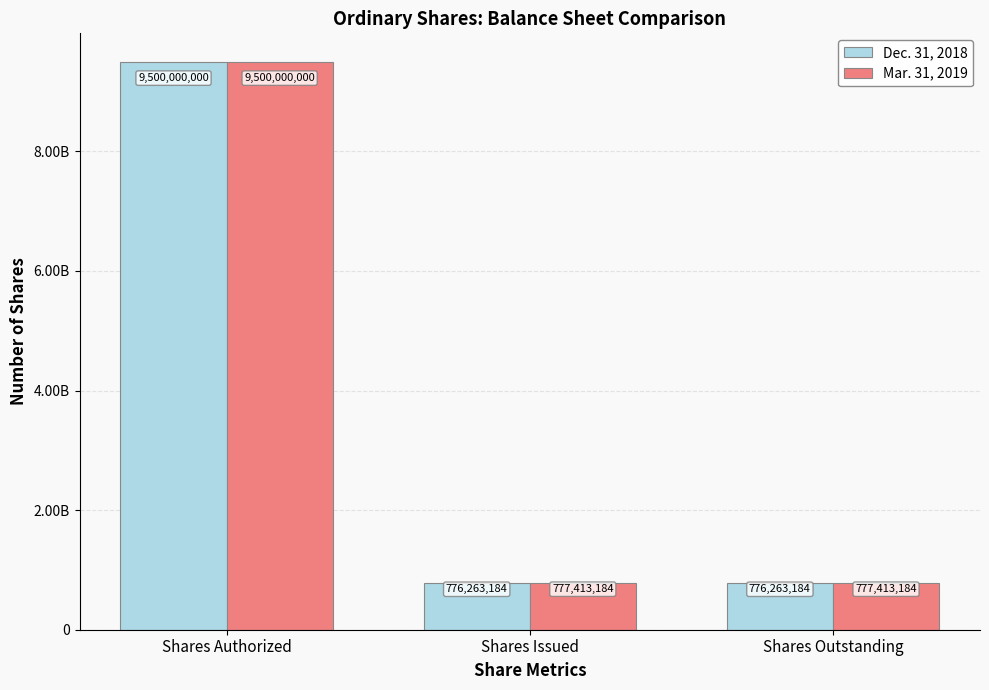

Does the chart contain stacked bars?

No